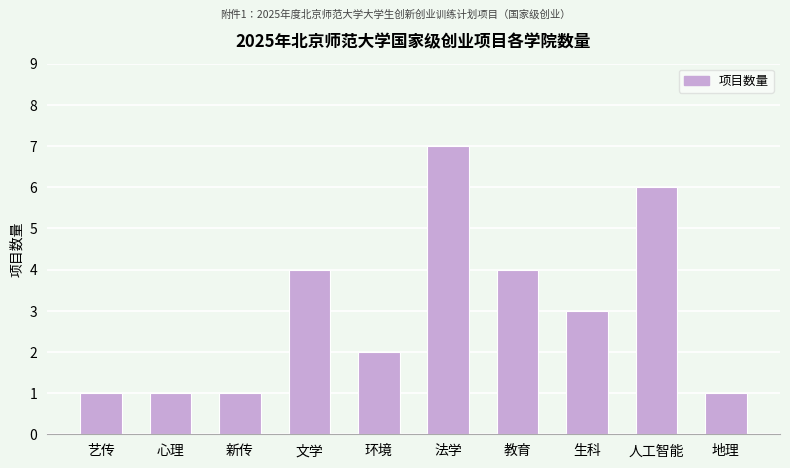

What is the greatest value displayed?

7